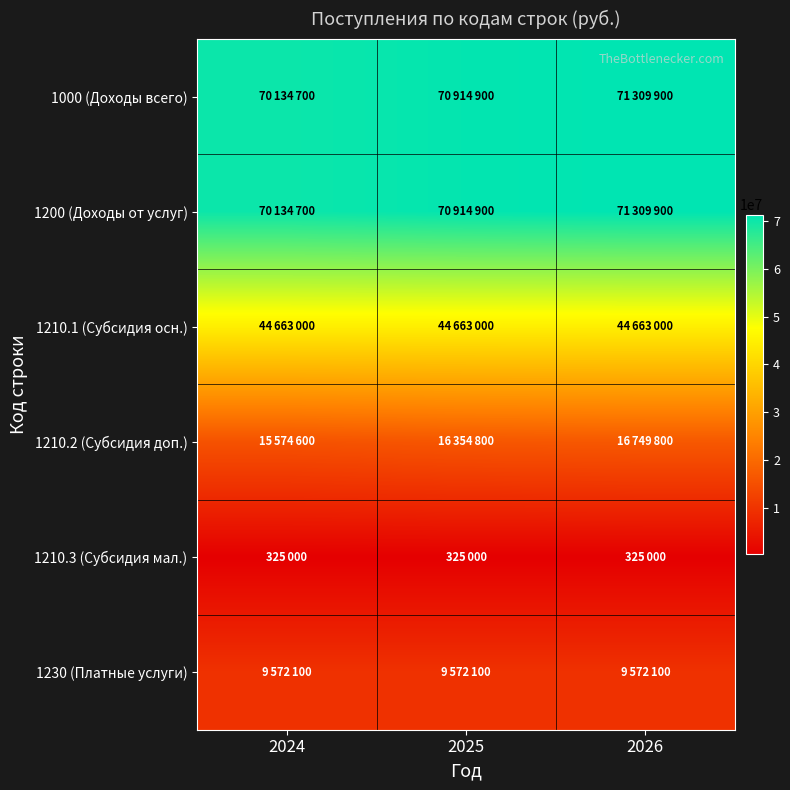

What is the spread (max minus min) of values at 2025?

70589900